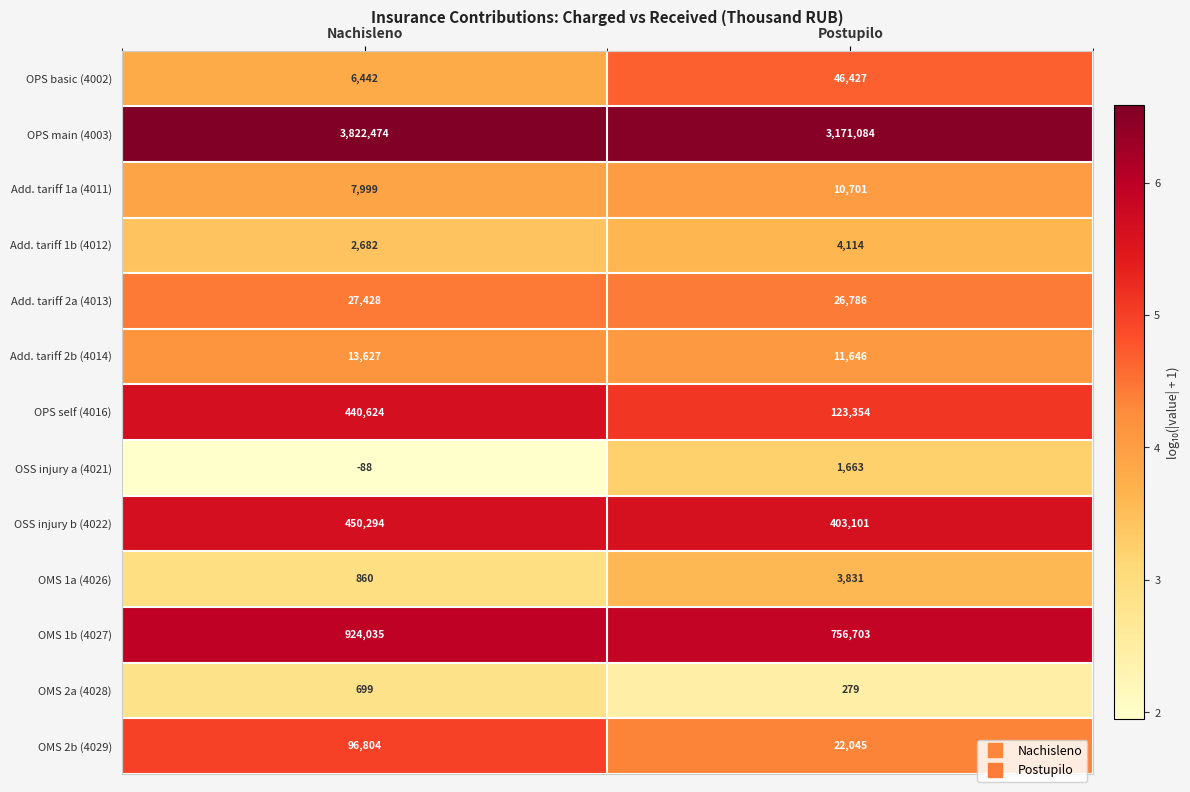

At which label does OMS 1b (4027) reach its minimum?

Postupilo